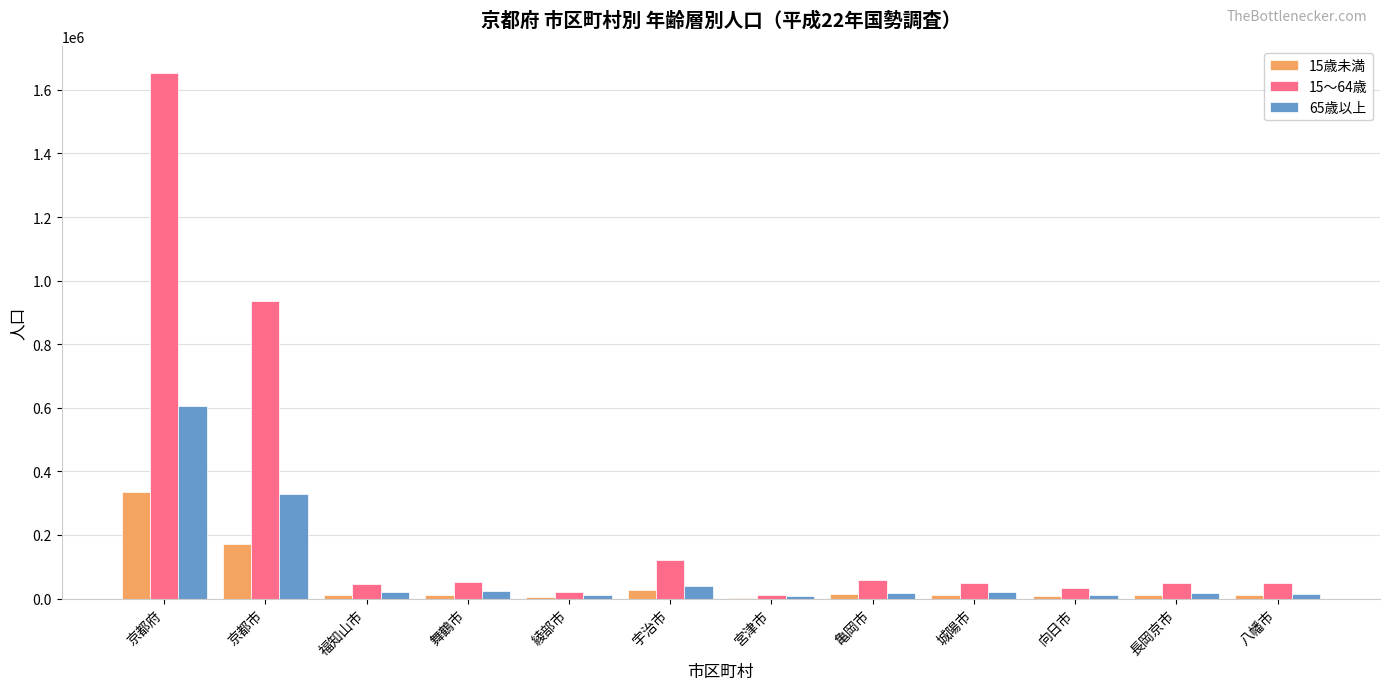

Is the value of 15歳未満 at 京都府 greater than the value of 65歳以上 at 福知山市?

Yes